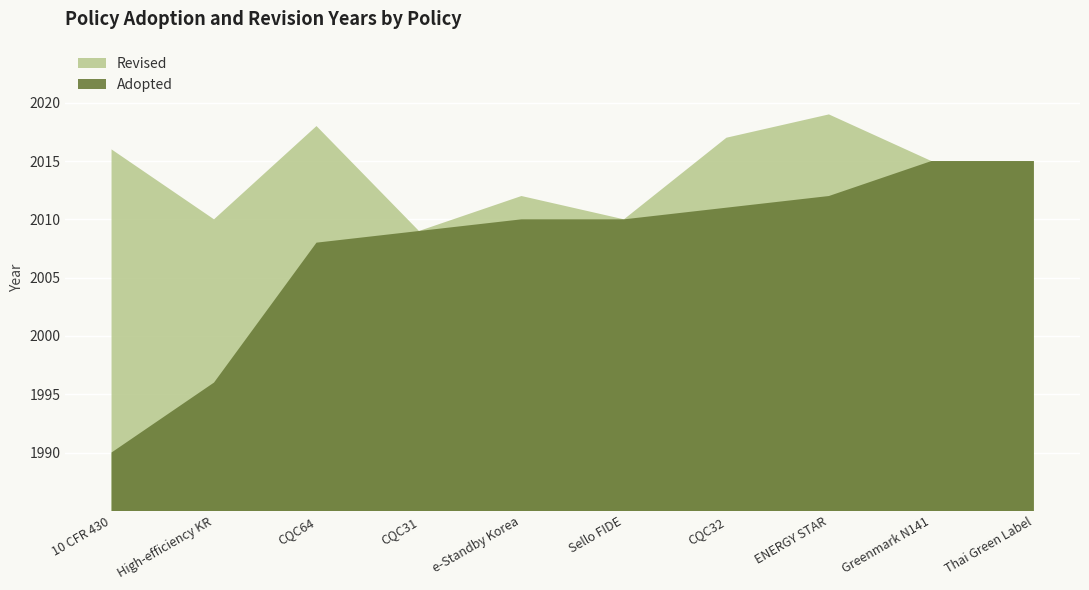

Which series has the largest total across all categories?

Adopted